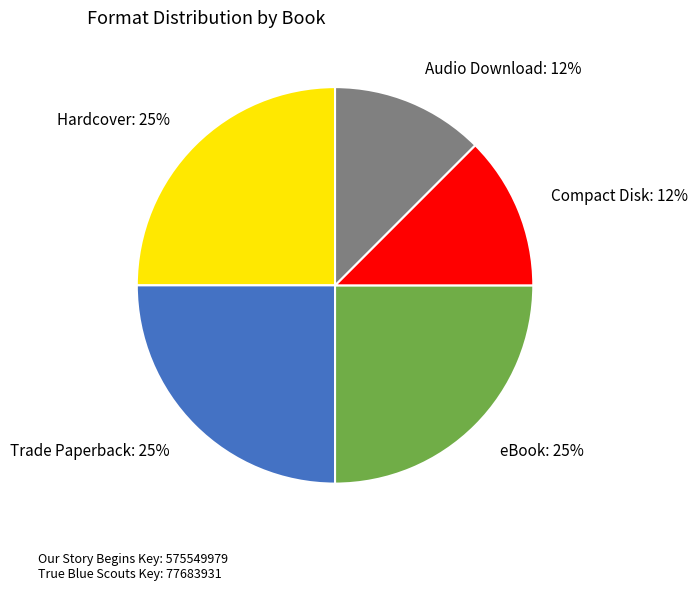

Is the sum of eBook and Compact Disk greater than half?

No